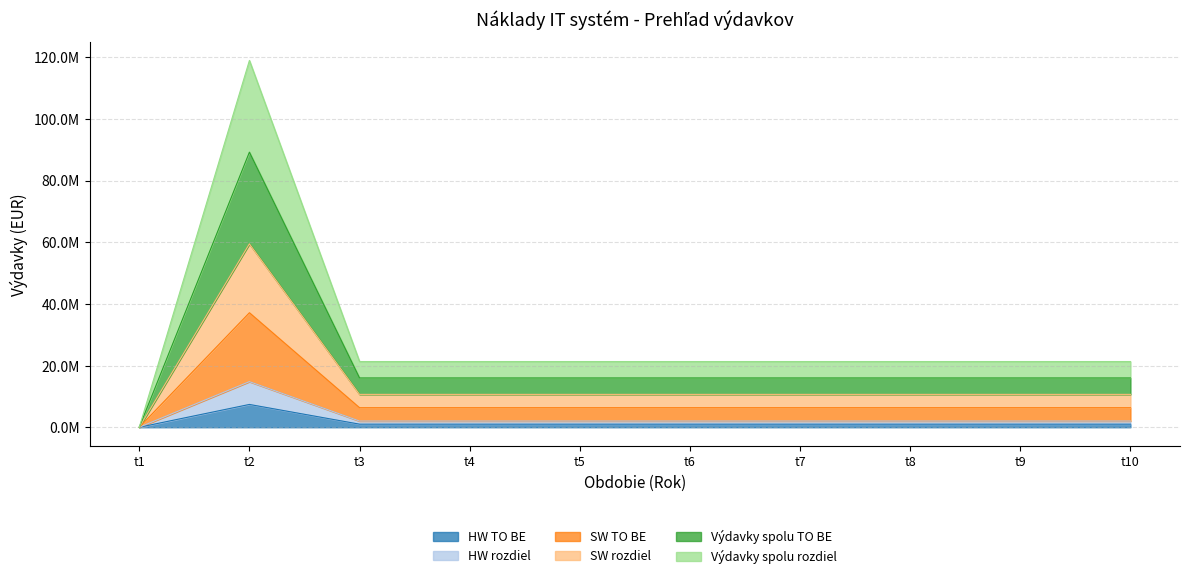

What is the sum of all Výdavky spolu rozdiel values?

87772749.9